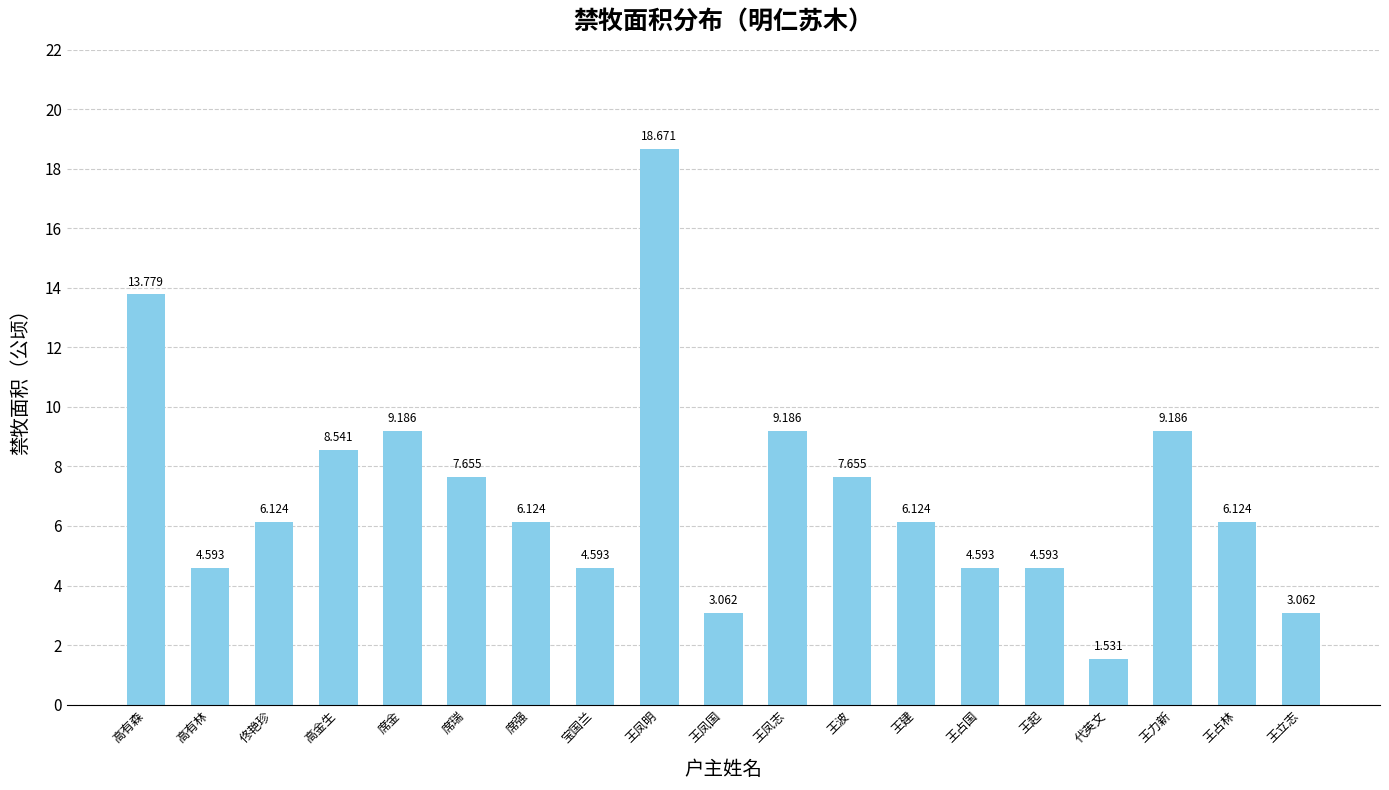

What is the ratio of the value at 佟艳珍 to the value at 王凤志?

0.7